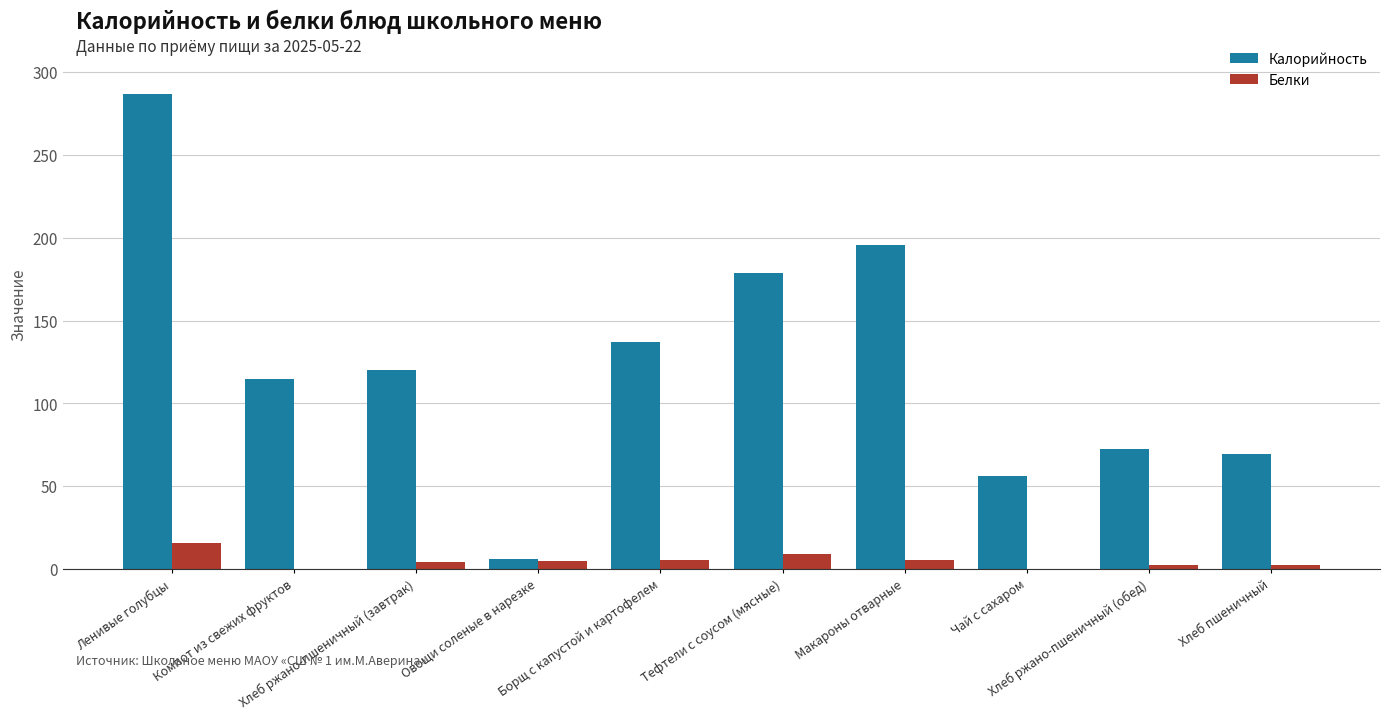

What is the sum of all Белки values?

49.8